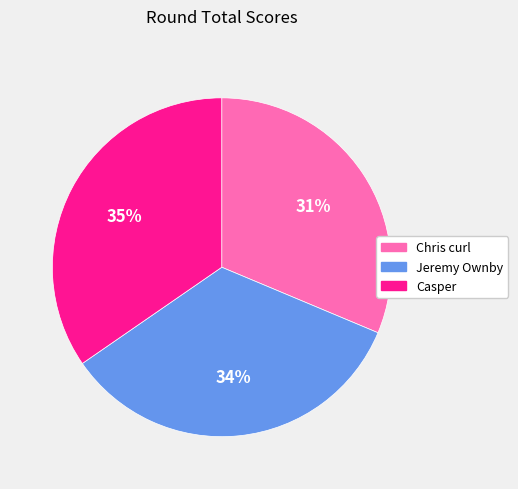

Rank the categories by value from lowest to highest.

Chris curl, Jeremy Ownby, Casper